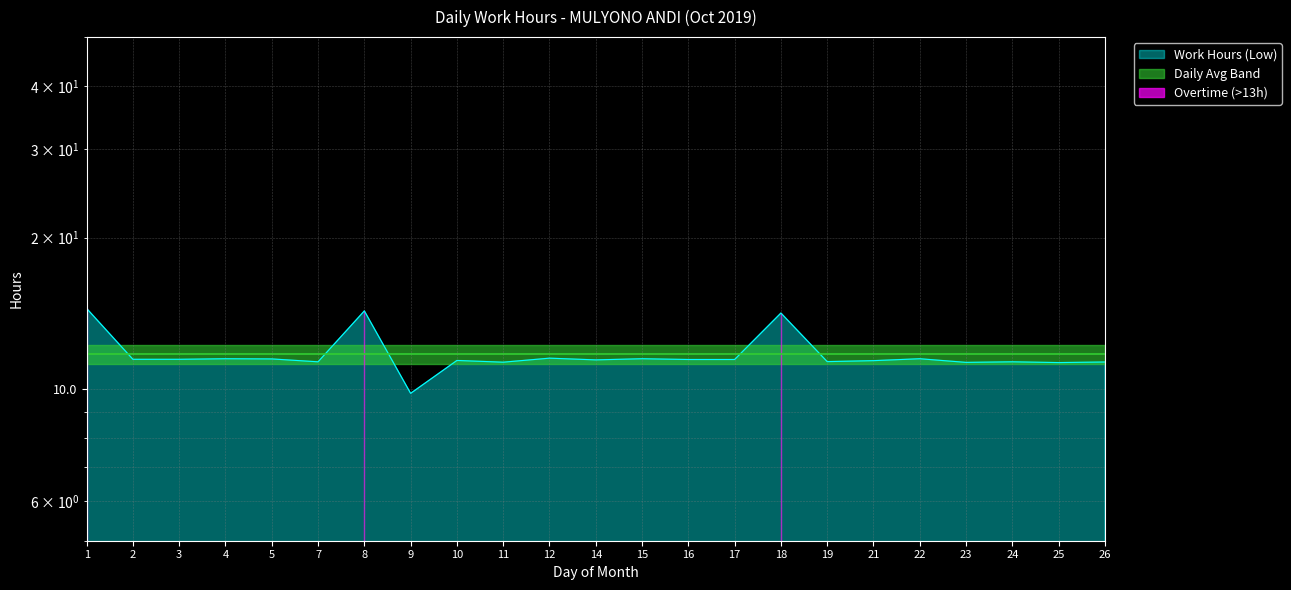

What is the difference between the maximum and minimum values?

4.7